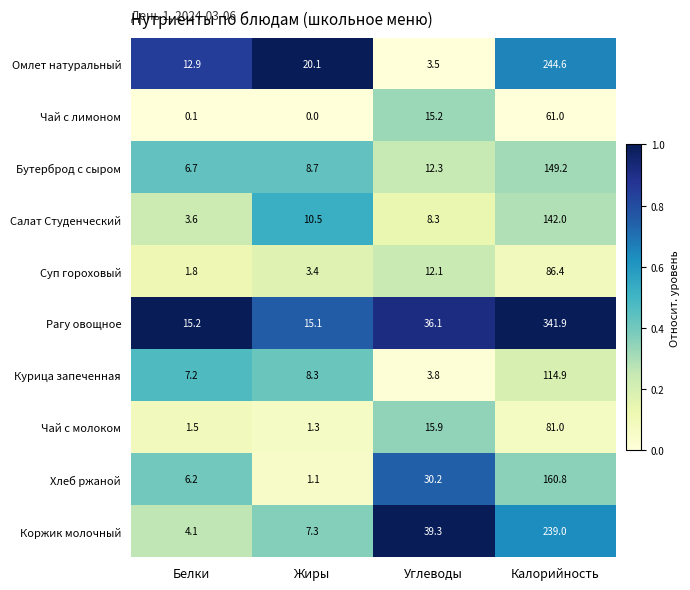

Rank the series by their maximum value, from lowest to highest.

Чай с лимоном, Чай с молоком, Суп гороховый, Курица запеченная, Салат Студенческий, Бутерброд с сыром, Хлеб ржаной, Коржик молочный, Омлет натуральный, Рагу овощное